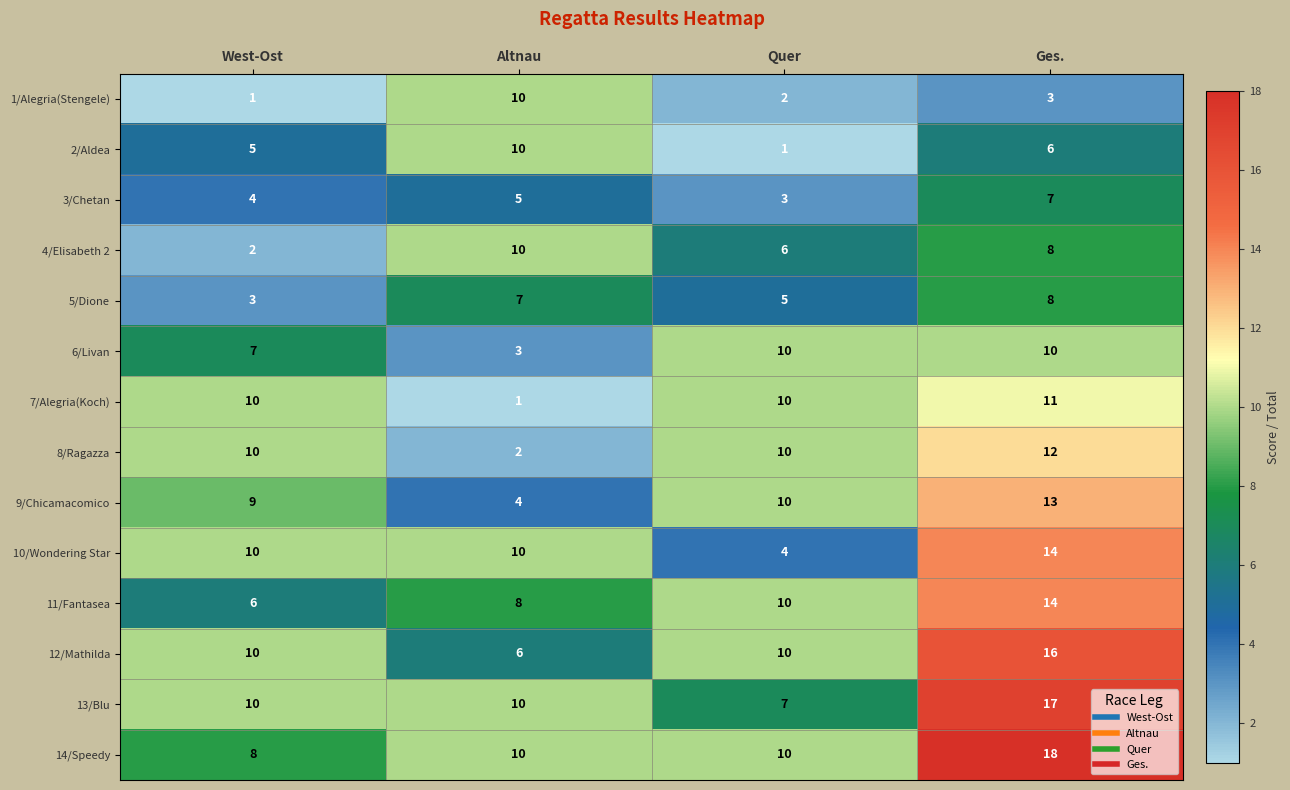

At which category is the sum across all series the highest?

Ges.